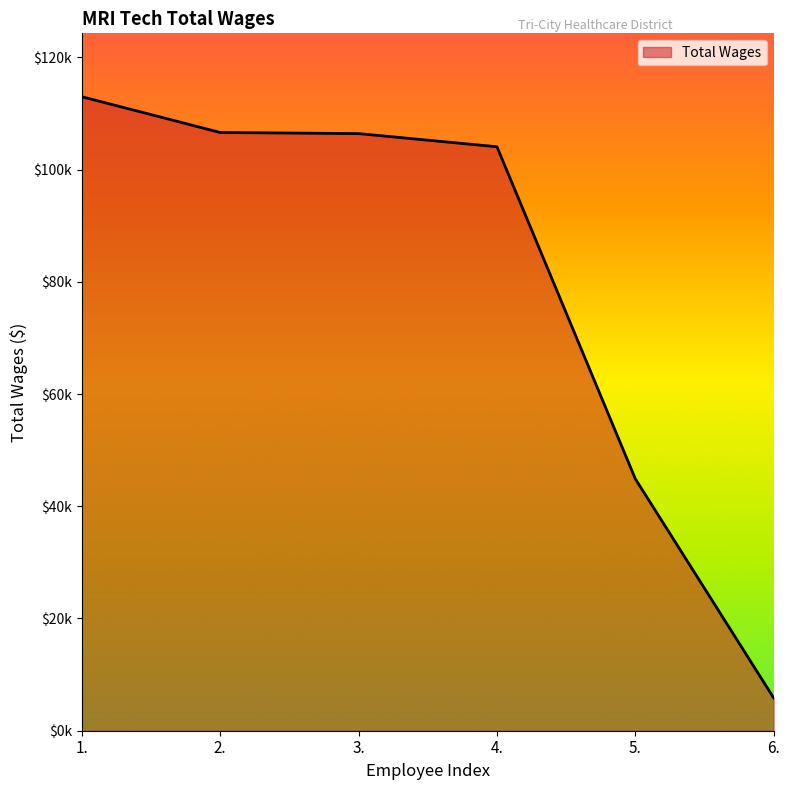

What is the average value?

80143